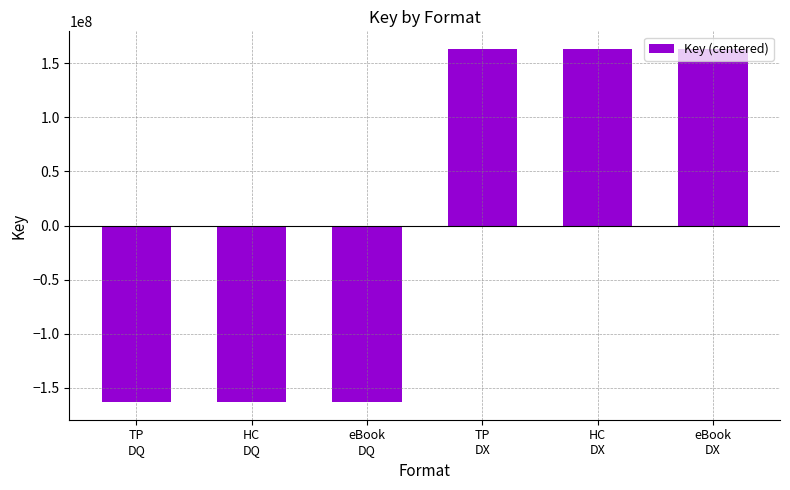

What is the difference between the maximum and second lowest values?

326641739.0